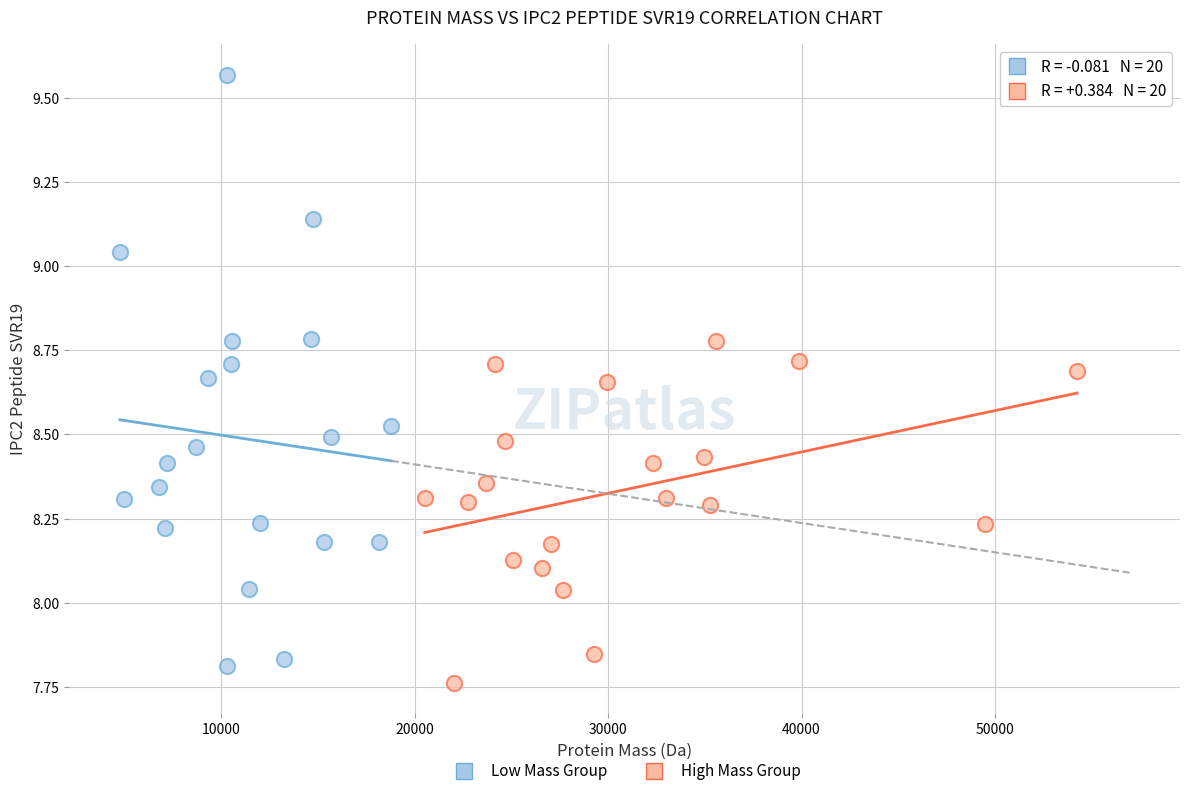

What are all the series names shown in the legend?

Low Mass Group, High Mass Group